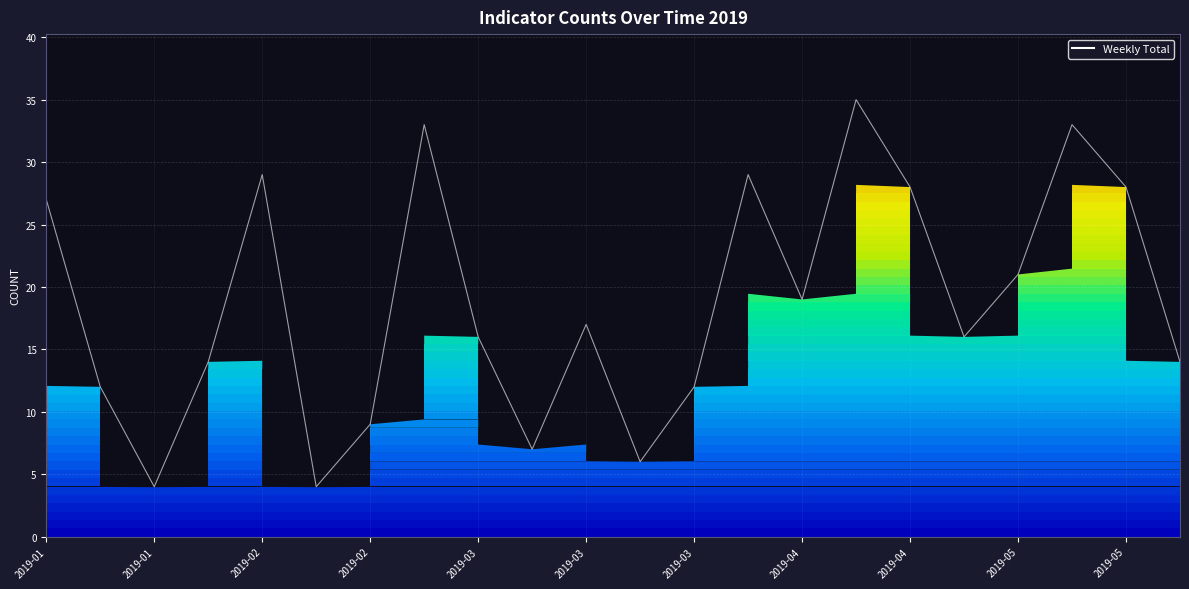

What is the sum of all values?

413